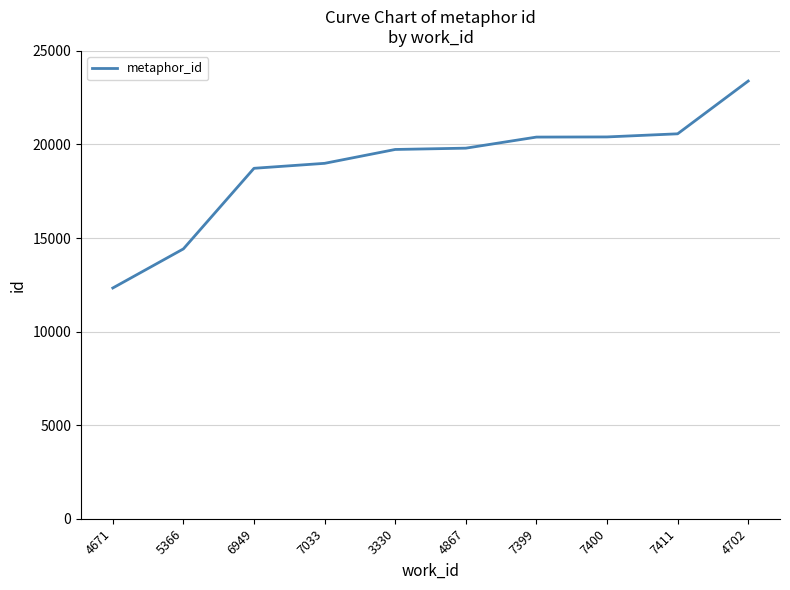

Read the value at 4867.

19804